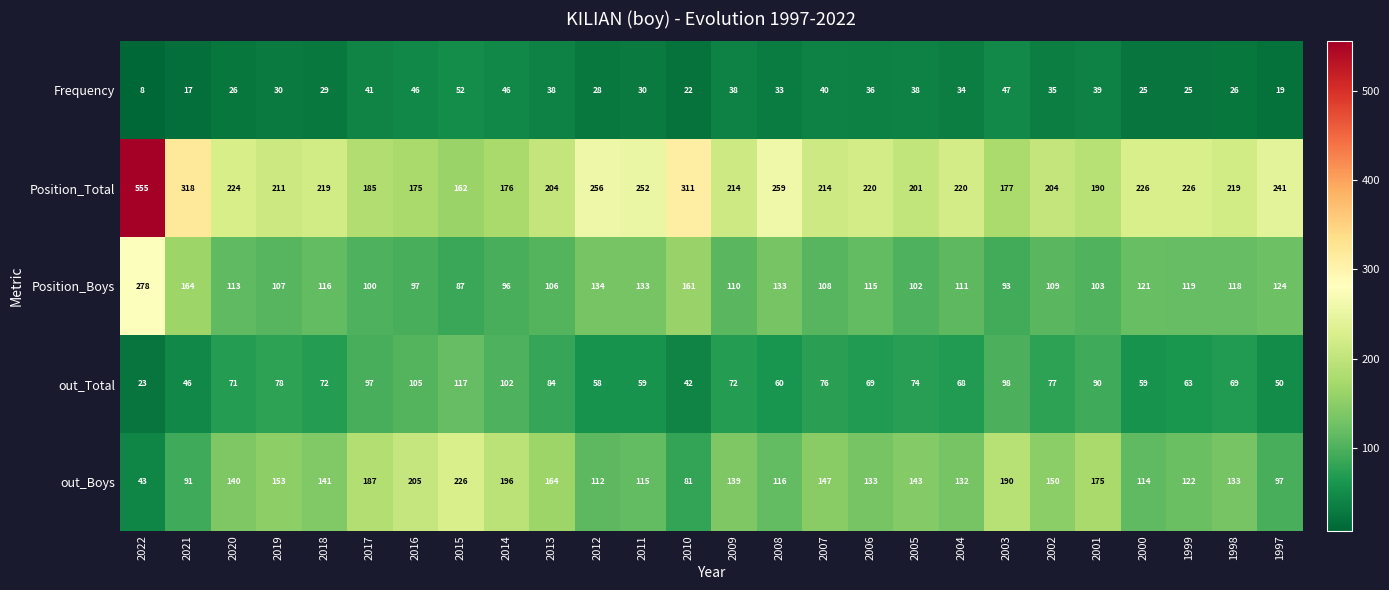

Which series has the largest total across all categories?

Position_Total